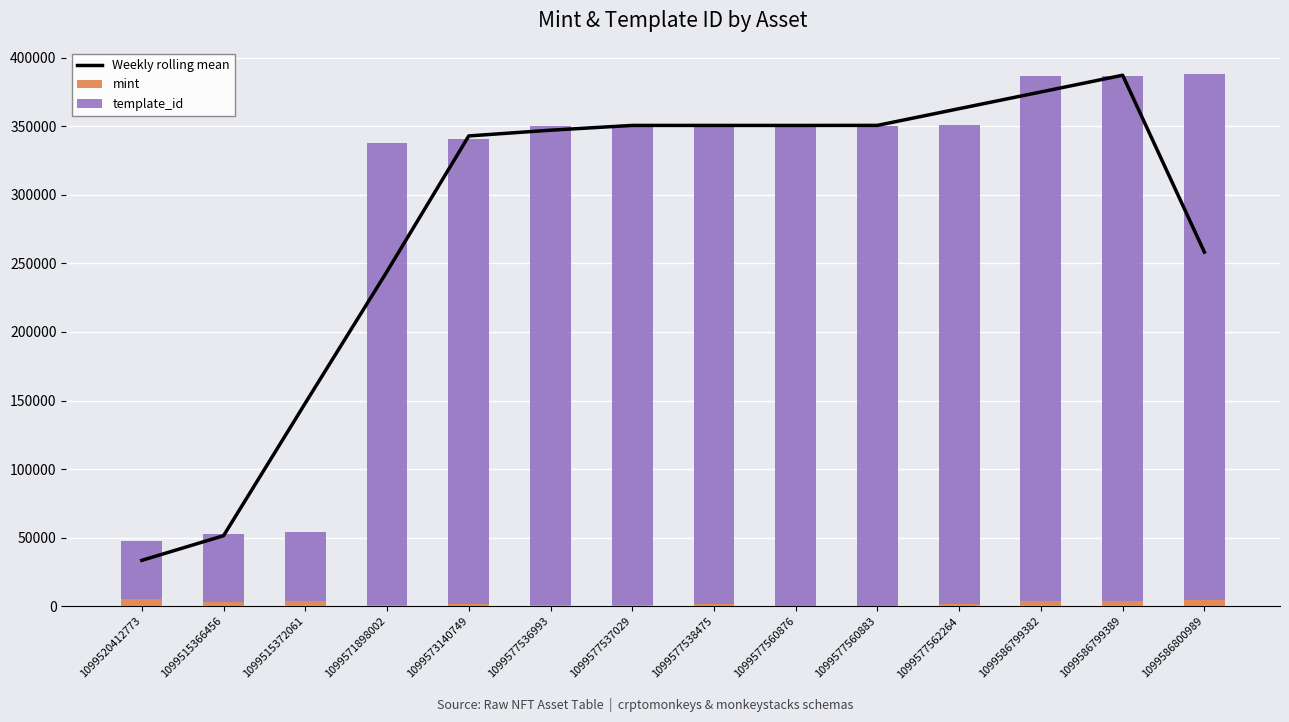

Read the Weekly rolling mean value at 1099577560883.

350667.7